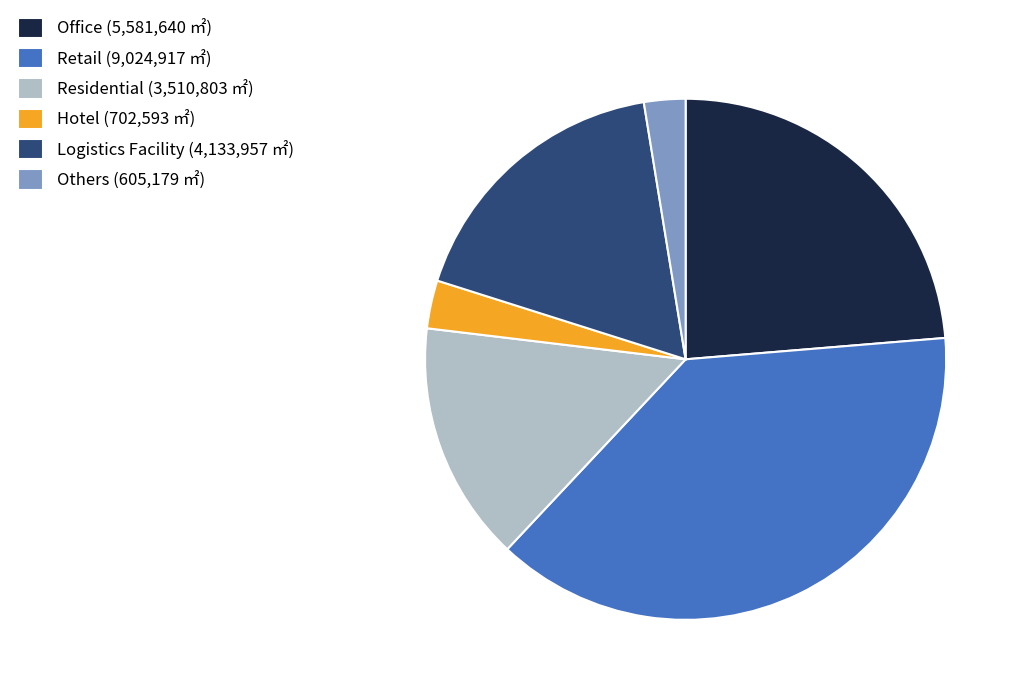

How many slices are in this pie chart?

6